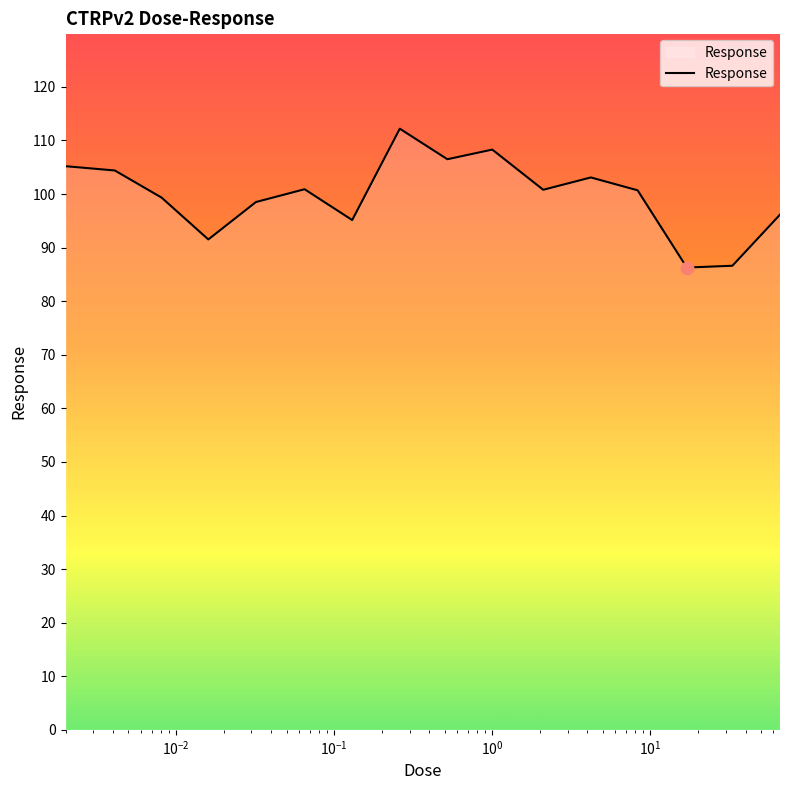

What is the difference between the maximum and minimum values?

25.9